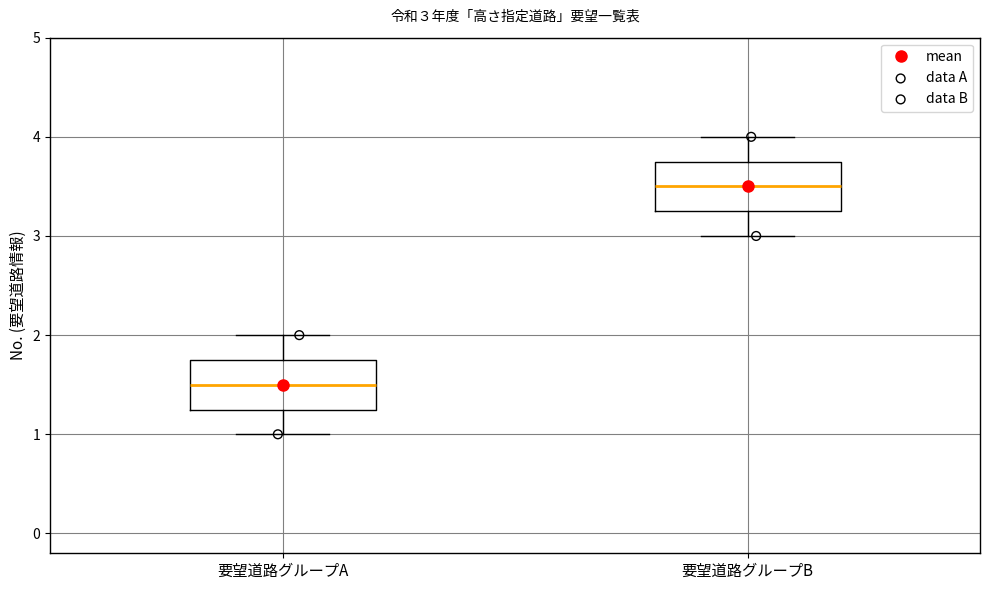

Which box's median line is the highest?

要望道路グループB